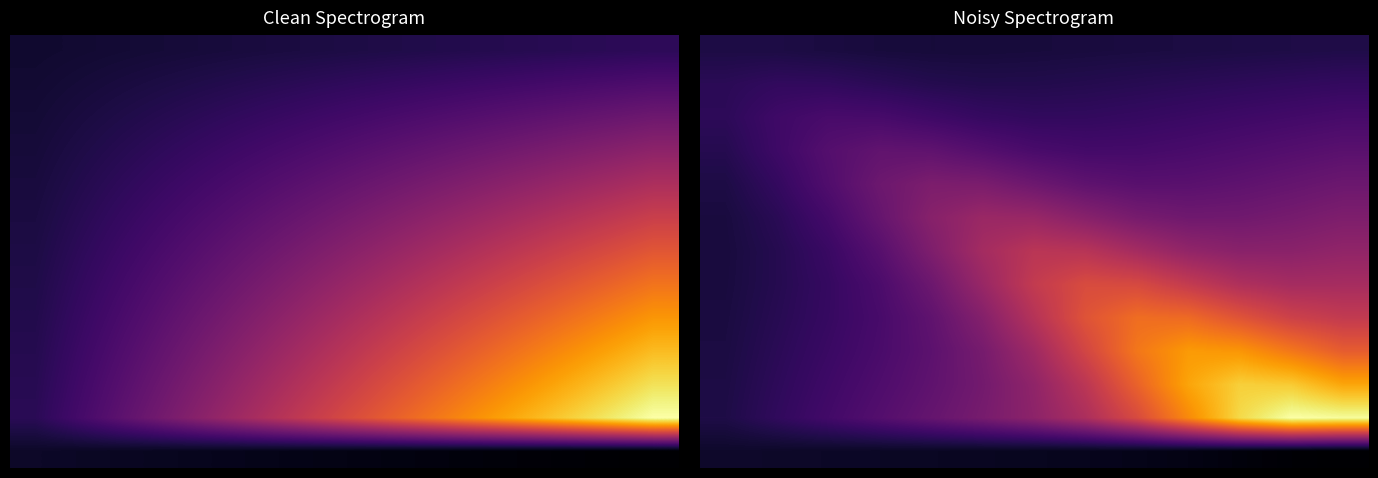

At which category is the sum across all series the highest?

10